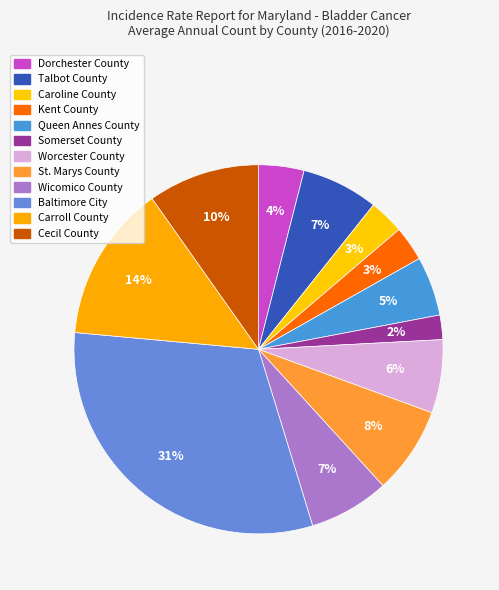

Approximately how many times larger is the value at Carroll County compared to St. Marys County?

1.8